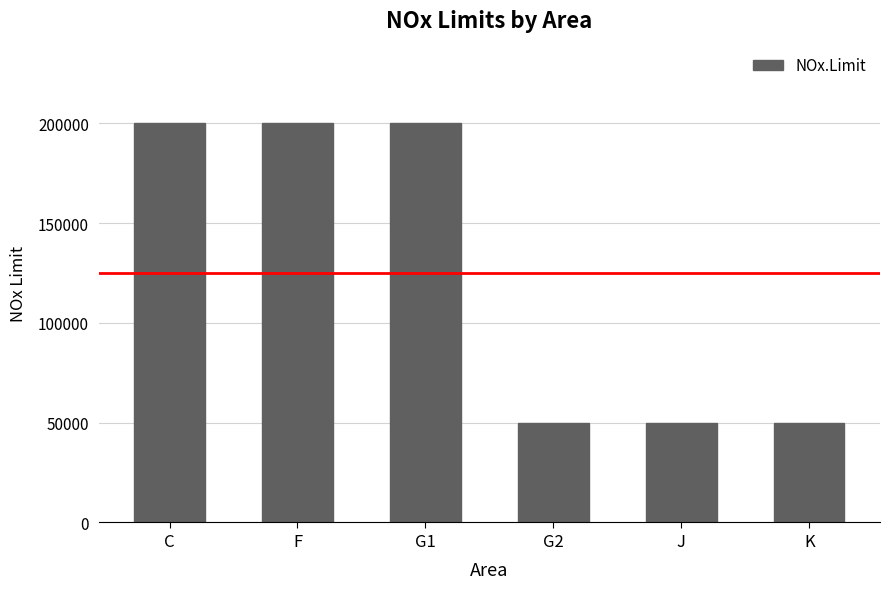

What is the approximate value at F?

200000